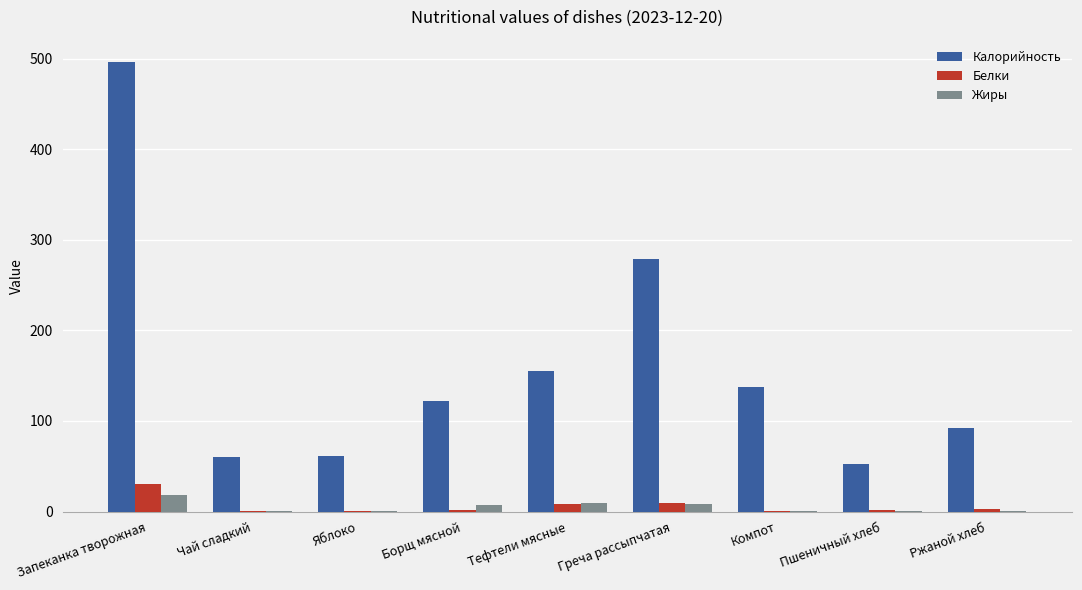

True or false: Калорийность has a value of 127.5 at Греча рассыпчатая.

False